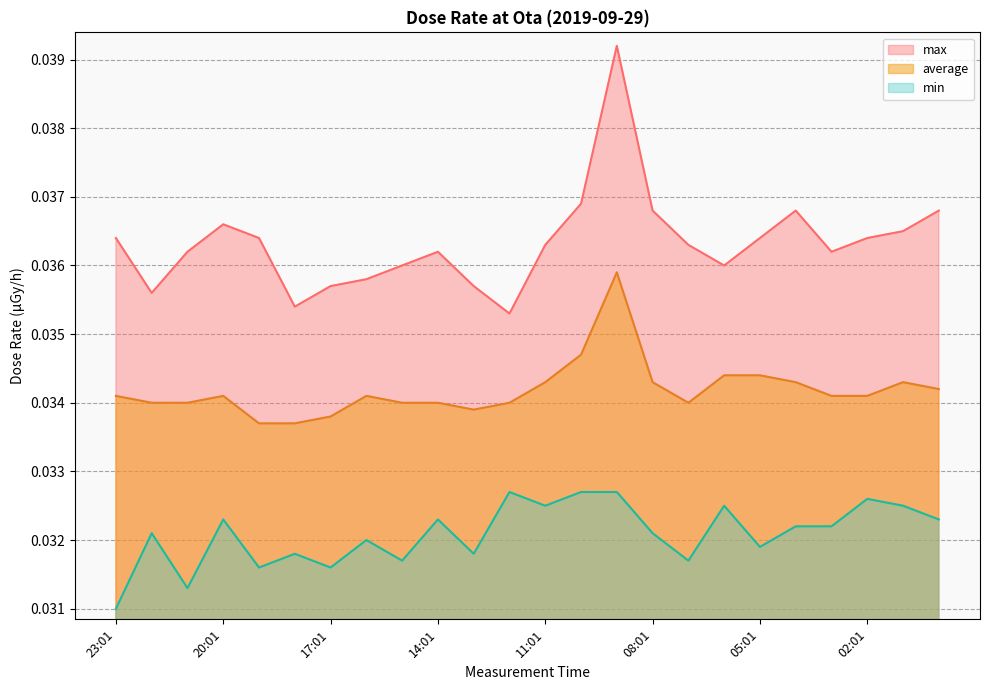

Reading left to right, extract all data points from this chart.

max: 23:01=0.0	22:01=0.0	21:01=0.0	20:01=0.0	19:01=0.0	18:01=0.0	17:01=0.0	16:01=0.0	15:01=0.0	14:01=0.0	13:01=0.0	12:01=0.0	11:01=0.0	10:01=0.0	09:01=0.0	08:01=0.0	07:01=0.0	06:01=0.0	05:01=0.0	04:01=0.0	03:01=0.0	02:01=0.0	01:01=0.0	00:01=0.0
min: 23:01=0.0	22:01=0.0	21:01=0.0	20:01=0.0	19:01=0.0	18:01=0.0	17:01=0.0	16:01=0.0	15:01=0.0	14:01=0.0	13:01=0.0	12:01=0.0	11:01=0.0	10:01=0.0	09:01=0.0	08:01=0.0	07:01=0.0	06:01=0.0	05:01=0.0	04:01=0.0	03:01=0.0	02:01=0.0	01:01=0.0	00:01=0.0
average: 23:01=0.0	22:01=0.0	21:01=0.0	20:01=0.0	19:01=0.0	18:01=0.0	17:01=0.0	16:01=0.0	15:01=0.0	14:01=0.0	13:01=0.0	12:01=0.0	11:01=0.0	10:01=0.0	09:01=0.0	08:01=0.0	07:01=0.0	06:01=0.0	05:01=0.0	04:01=0.0	03:01=0.0	02:01=0.0	01:01=0.0	00:01=0.0